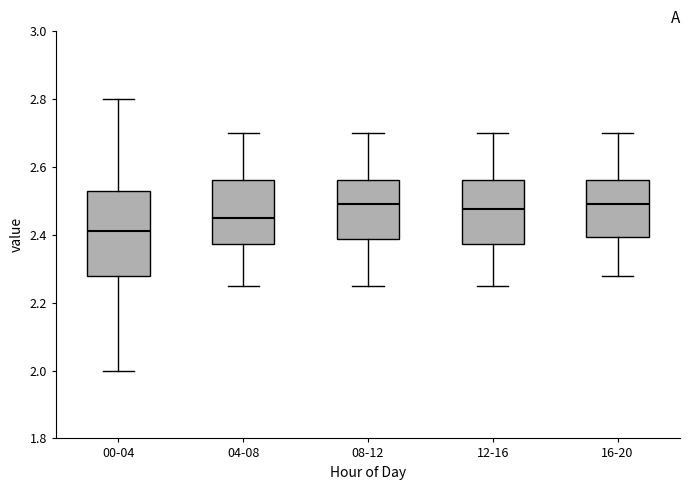

Comparing the boxes themselves (not the whiskers), which one is the tallest?

00-04